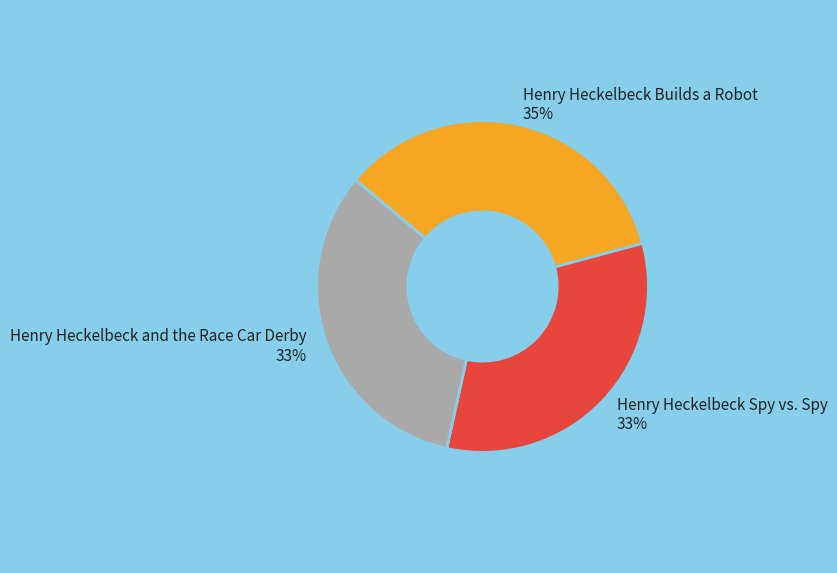

Is it true that Henry Heckelbeck and the Race Car Derby is 45% of the pie?

False